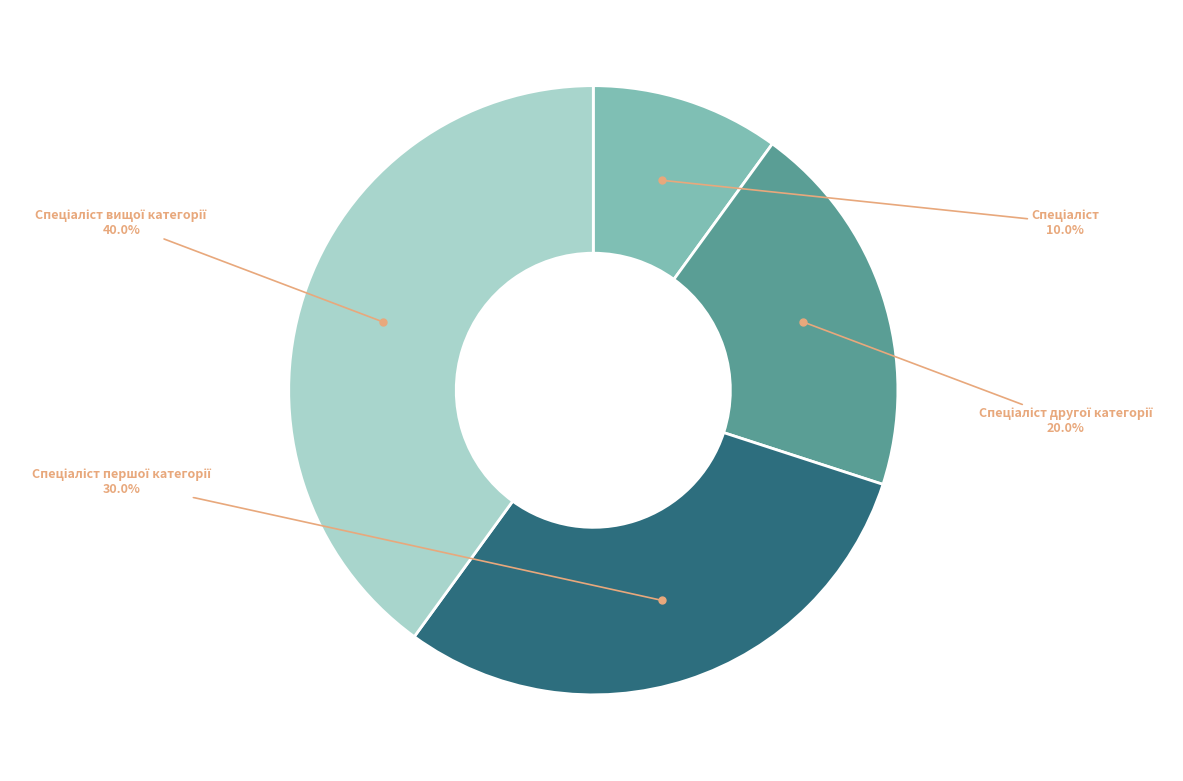

Is there any slice that represents more than half of the pie?

No